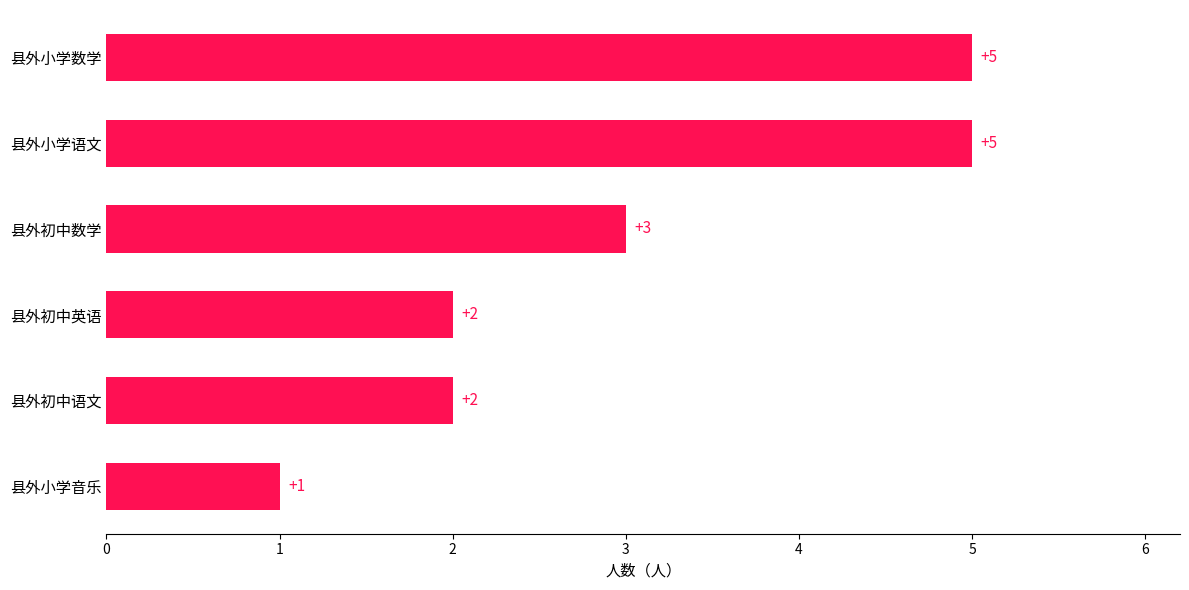

The chart shows a value of 1 at 县外初中英语. True or false?

False